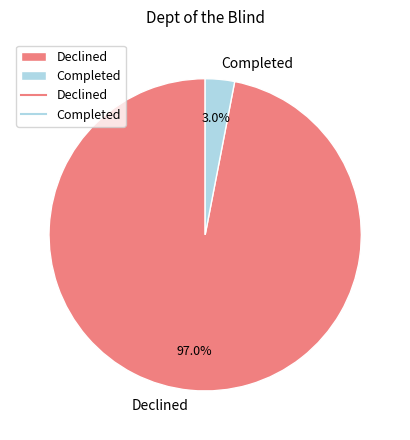

Which has a higher value, Declined or Completed?

Declined